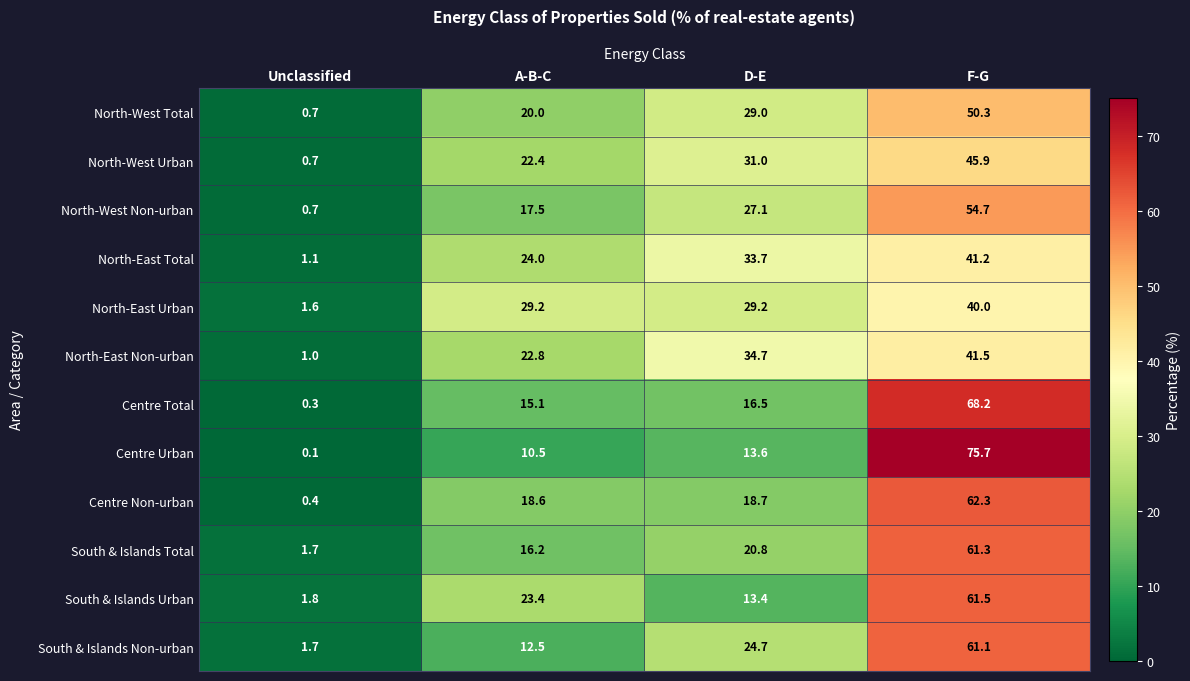

At which category is the sum across all series the highest?

F-G